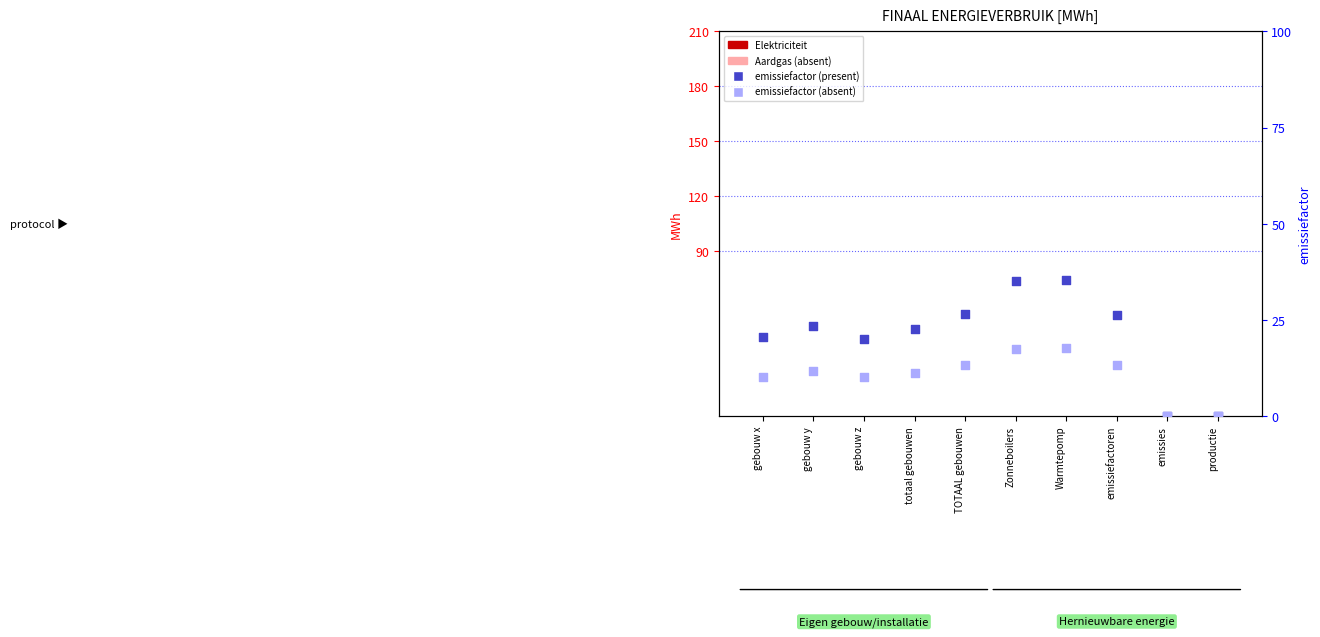

Which series reaches the minimum Y coordinate?

Elektriciteit